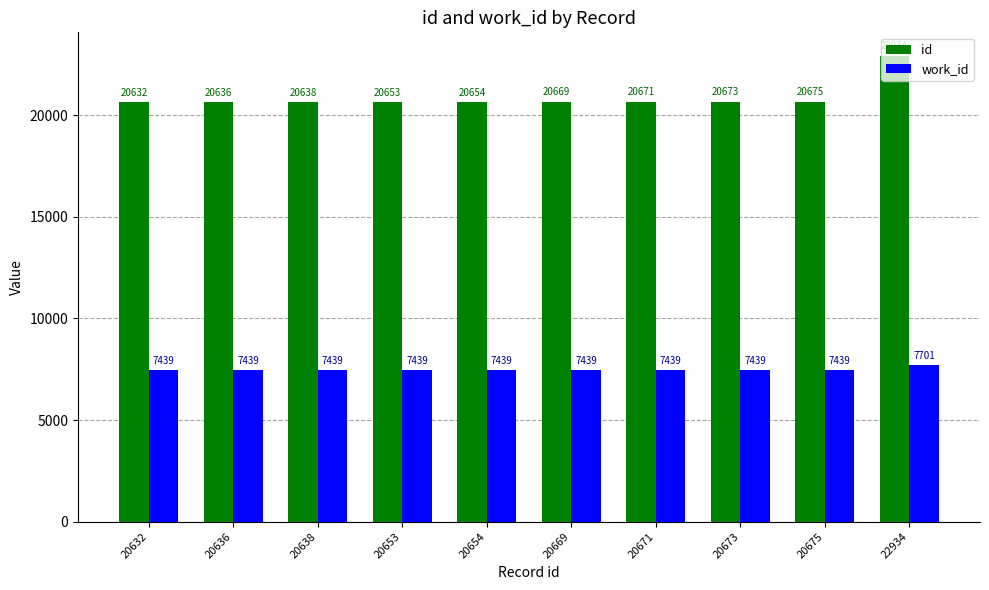

Reading left to right, what are all the values shown in this chart?

id: 20632=20632	20636=20636	20638=20638	20653=20653	20654=20654	20669=20669	20671=20671	20673=20673	20675=20675	22934=22934
work_id: 20632=7439	20636=7439	20638=7439	20653=7439	20654=7439	20669=7439	20671=7439	20673=7439	20675=7439	22934=7701